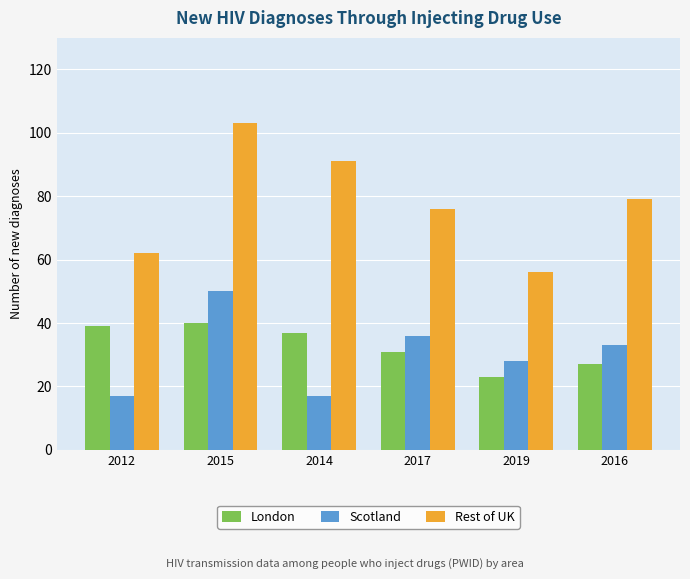

Which series changed the most between 2012 and 2019?

London